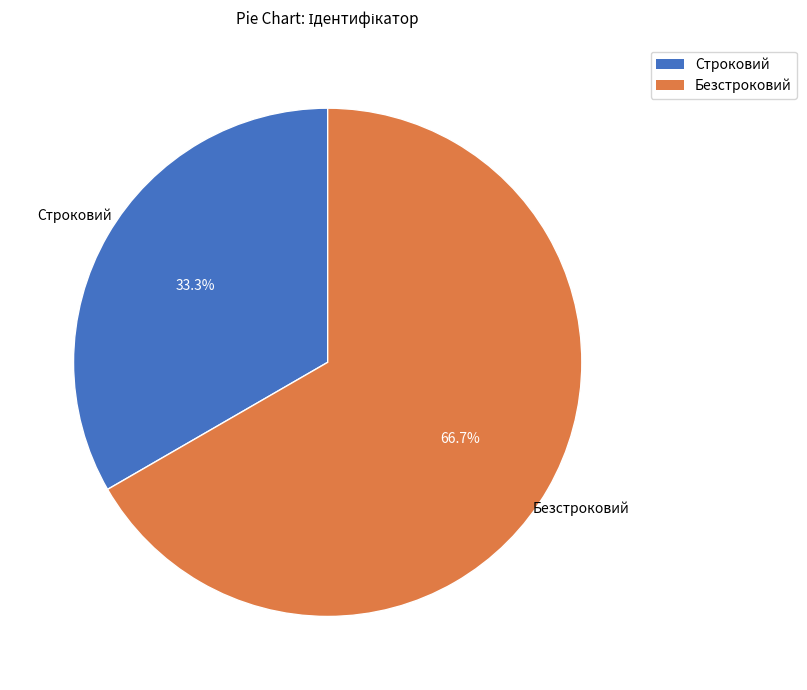

Does Строковий account for over 50% of the chart?

No